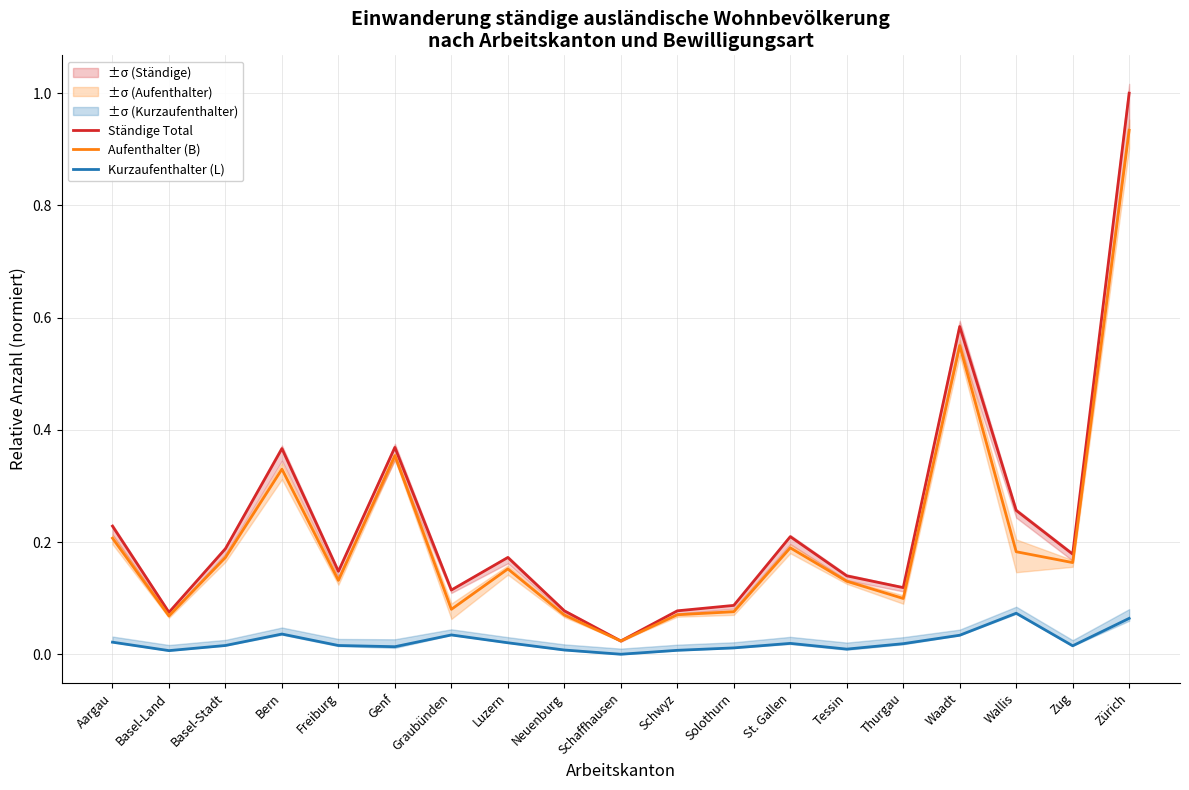

True or false: Ständige Total and Kurzaufenthalter (L) intersect in this chart.

False